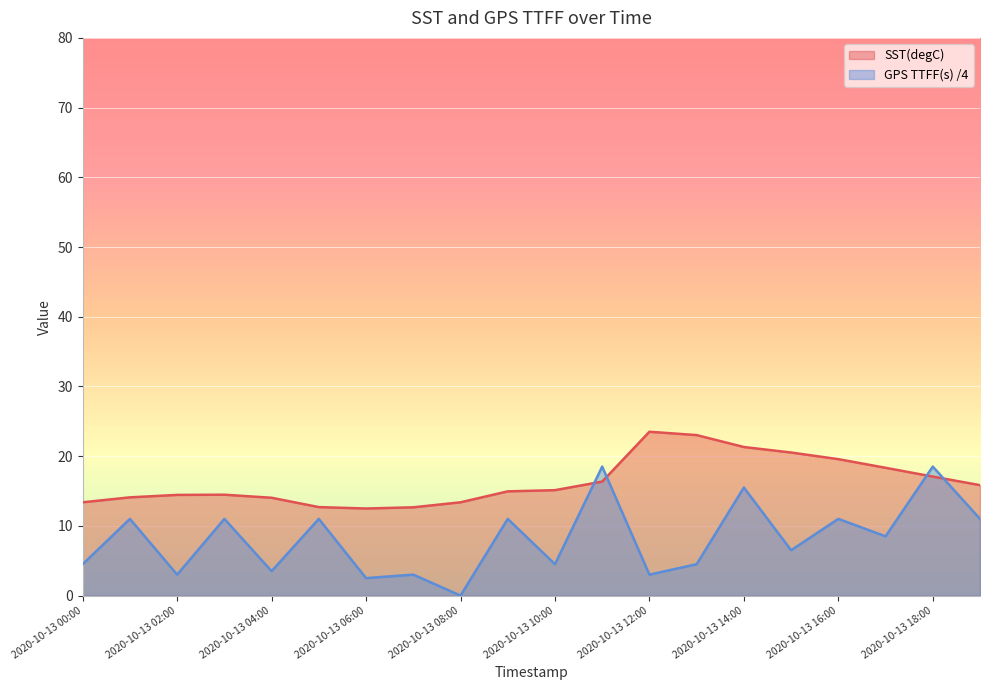

The GPS TTFF(s) series shows 7.6 at 2020-10-13 14:00. True or false?

False